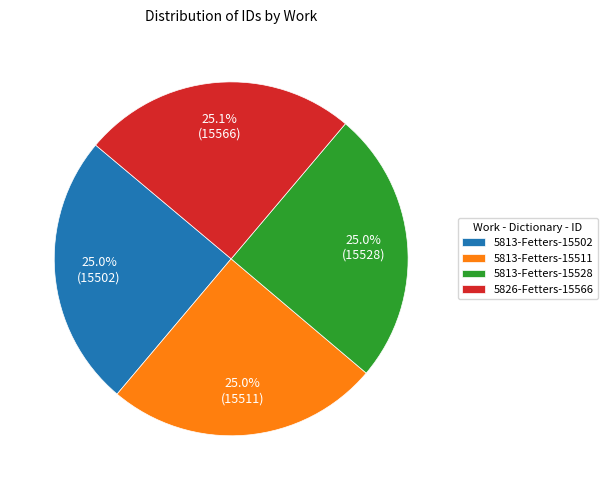

Is the sum of 5813-Fetters-15502 and 5826-Fetters-15566 greater than half?

Yes